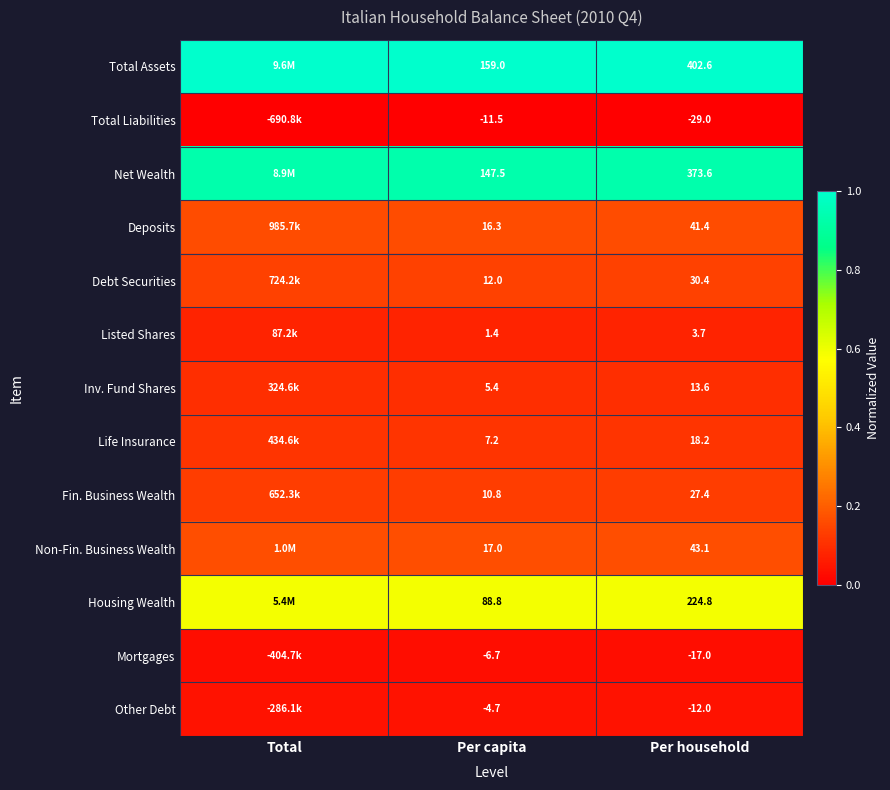

List the series in order of their peak value, highest first.

Total Assets, Net Wealth, Housing Wealth, Non-Fin. Business Wealth, Deposits, Debt Securities, Fin. Business Wealth, Life Insurance, Inv. Fund Shares, Listed Shares, Other Debt, Mortgages, Total Liabilities